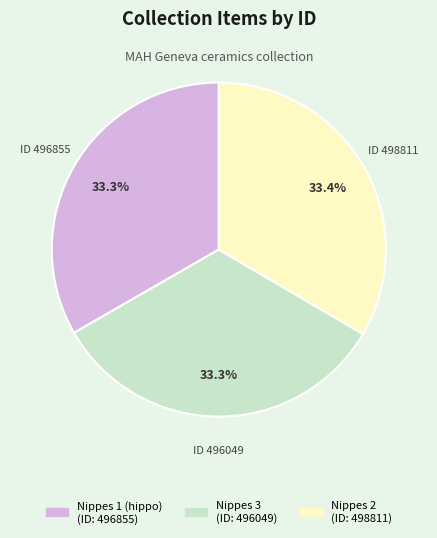

Approximately how many times larger is the value at Nippes 2 compared to Nippes 1 (hippo)?

1.0